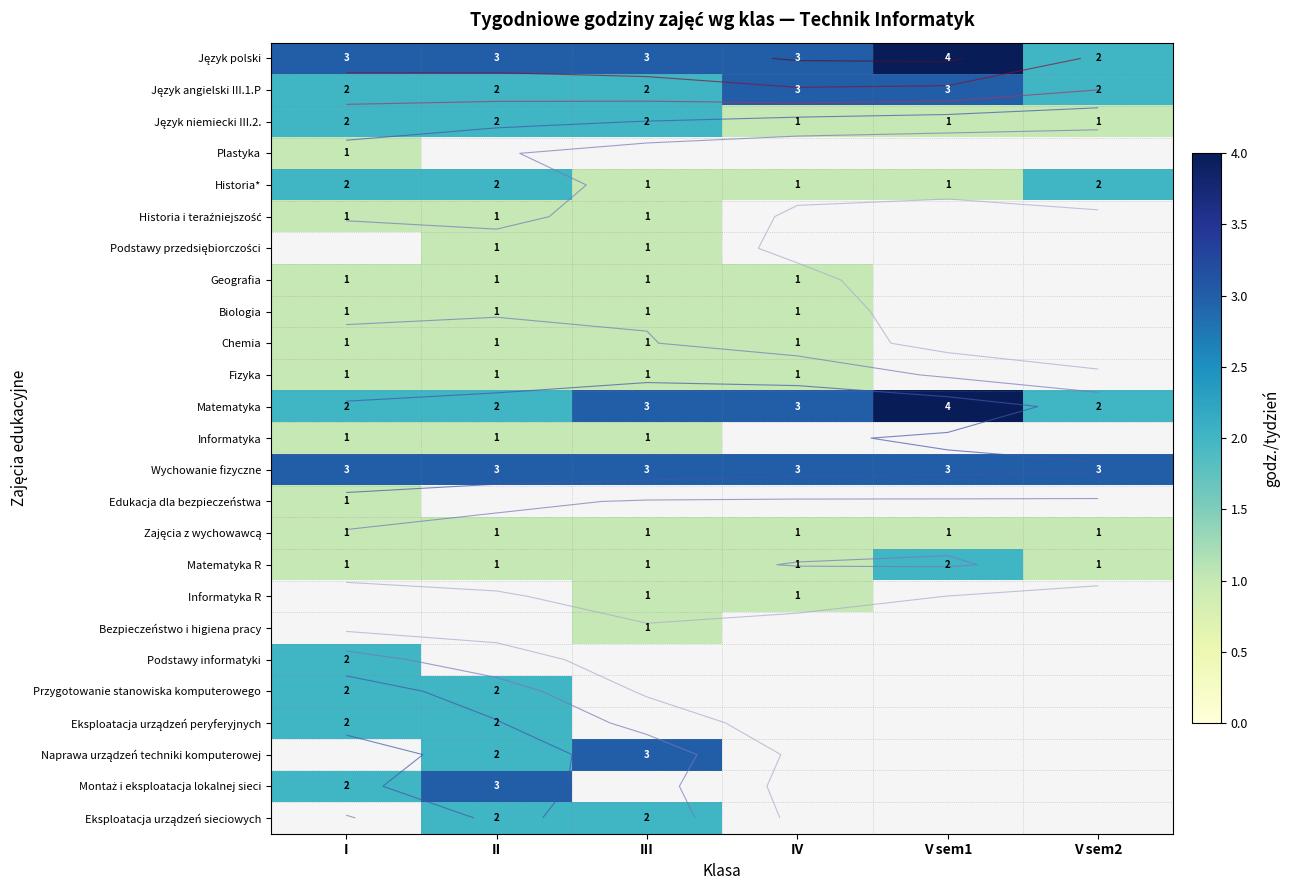

Which has a higher value, IV or I?

IV